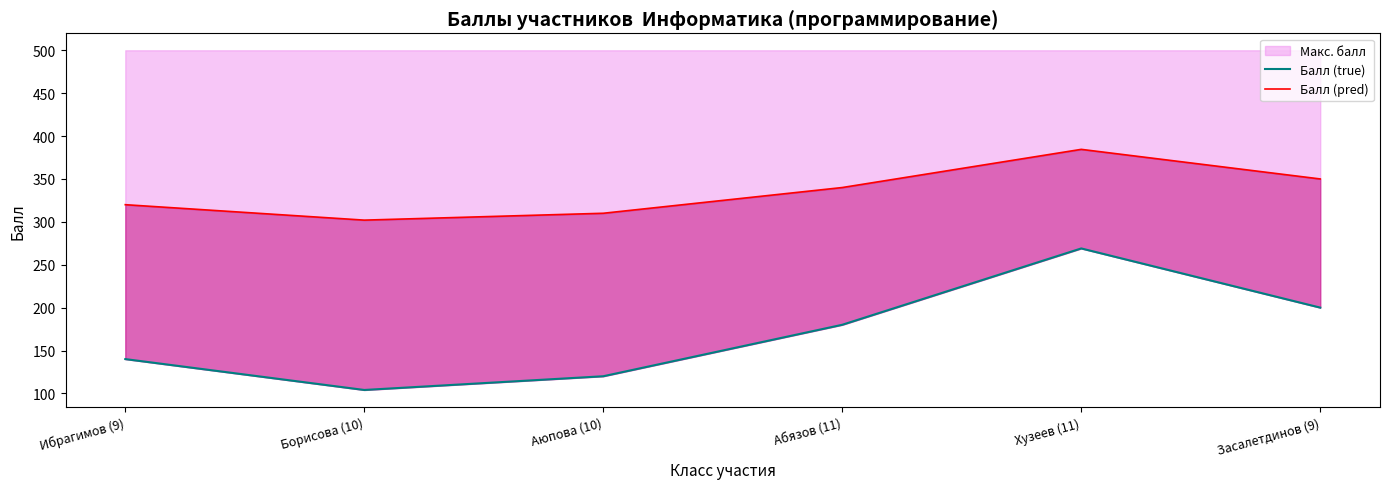

What is the highest value of the Макс. балл series?

269